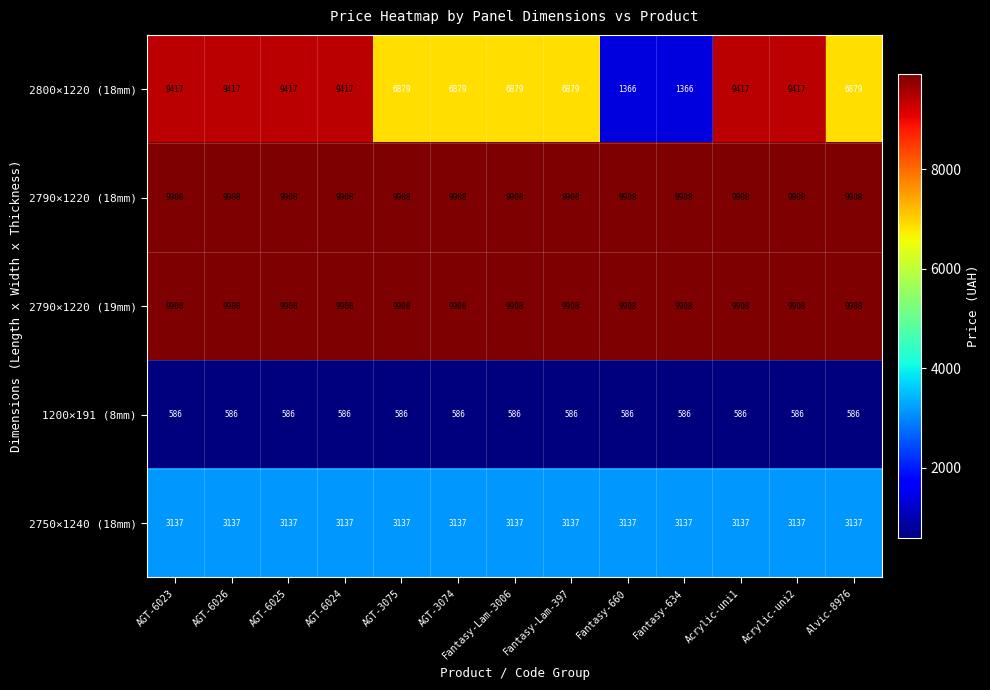

Which series changed the most between AGT-6026 and AGT-3075?

2800×1220 (18mm)